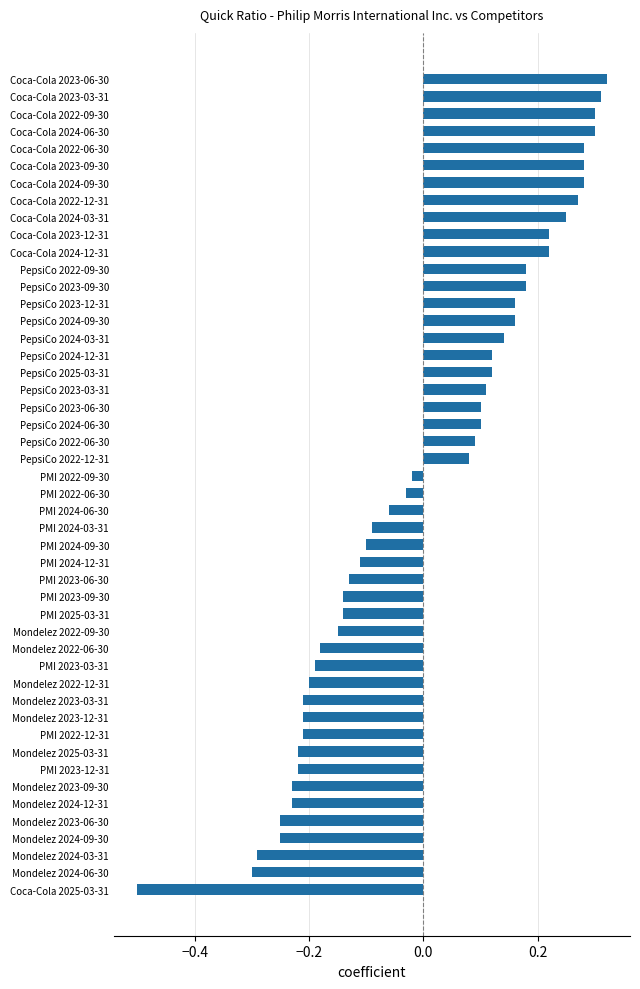

What is the change in value from PepsiCo 2023-09-30 to Coca-Cola 2023-06-30?

+0.1